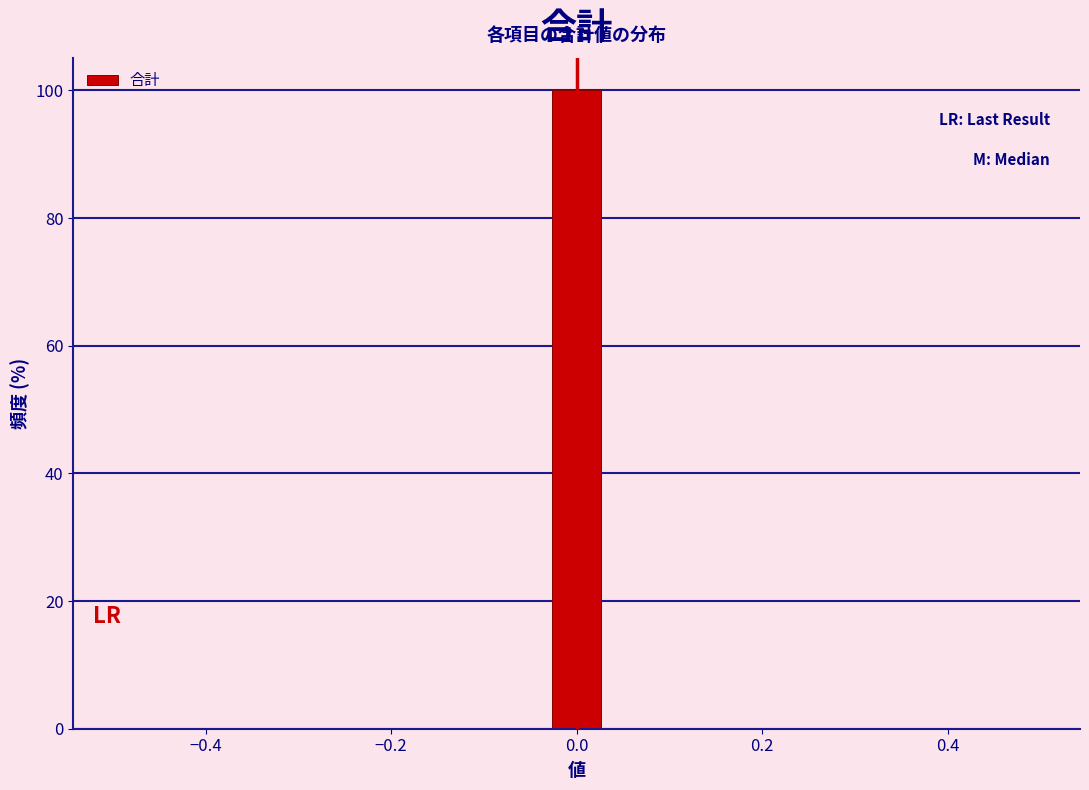

Around what value on the x-axis is the tallest bar? Give the approximate position of its centre, as read against the axis.

0.00